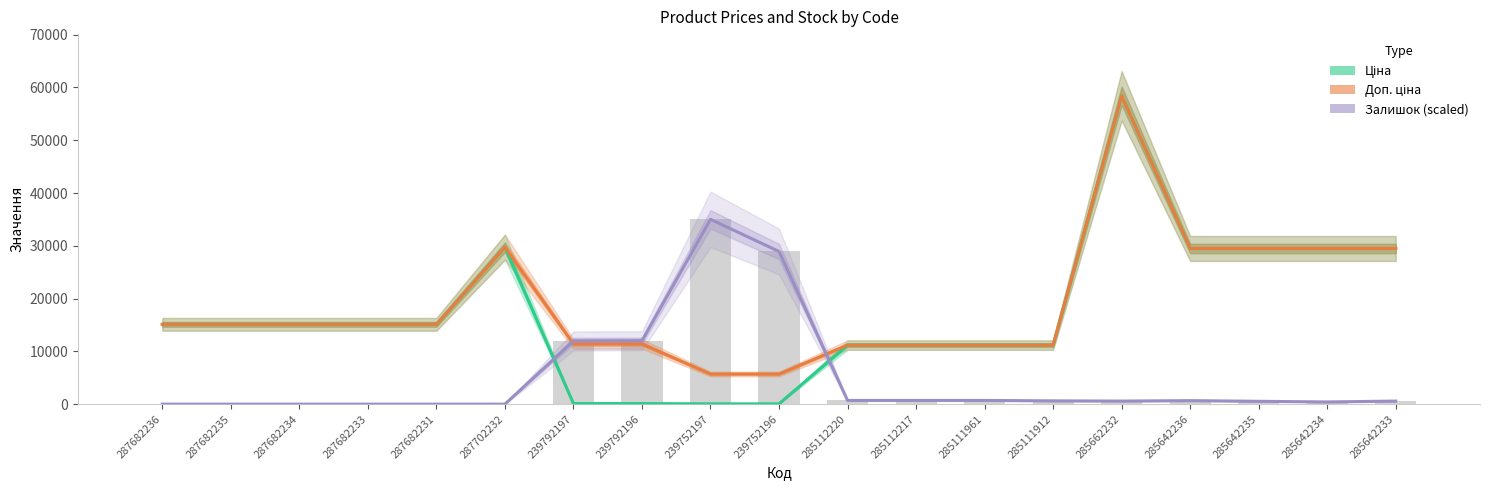

Reading left to right, what are all the values shown in this chart?

Ціна: 15120.0	15120.0	15120.0	15120.0	15120.0	29747.2	114.1	114.1	57.0	57.0	11188.2	11188.2	11188.2	11188.2	58426.5	29491.5	29491.5	29491.5	29491.5
Доп. ціна: 15120.0	15120.0	15120.0	15120.0	15120.0	29747.2	11410.0	11410.0	5705.0	5705.0	11188.2	11188.2	11188.2	11188.2	58426.5	29491.5	29491.5	29491.5	29491.5
Залишок (scaled): 0.0	0.0	0.0	0.0	0.0	0.0	11975.4	12016.8	35014.5	28923.2	704.4	704.4	704.4	621.6	580.1	663.0	538.7	414.4	580.1